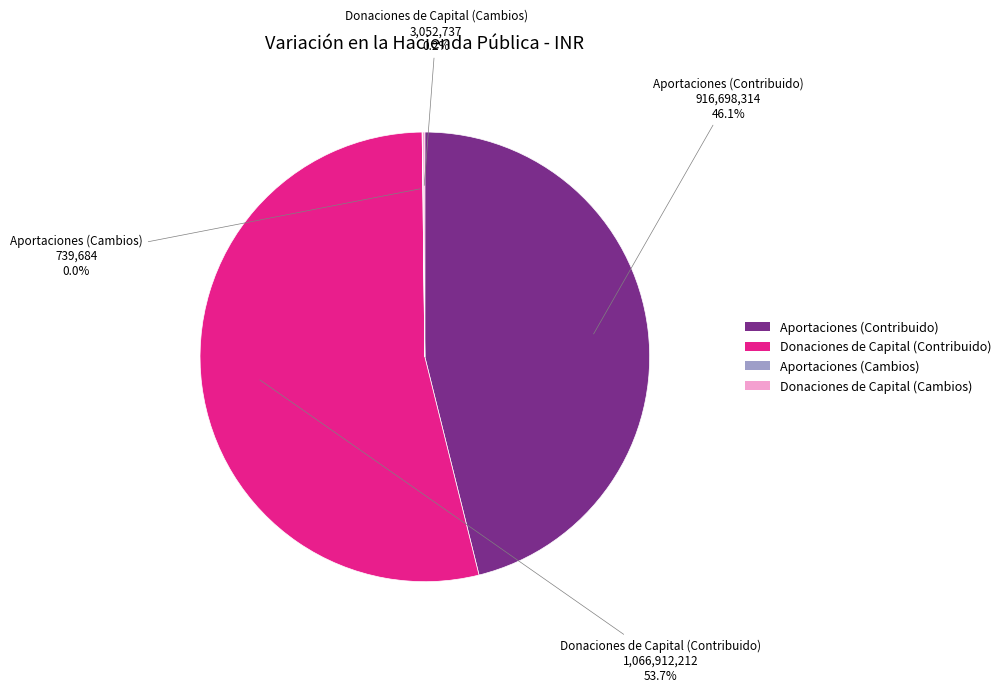

Which slice is the largest?

Donaciones de Capital (Contribuido)